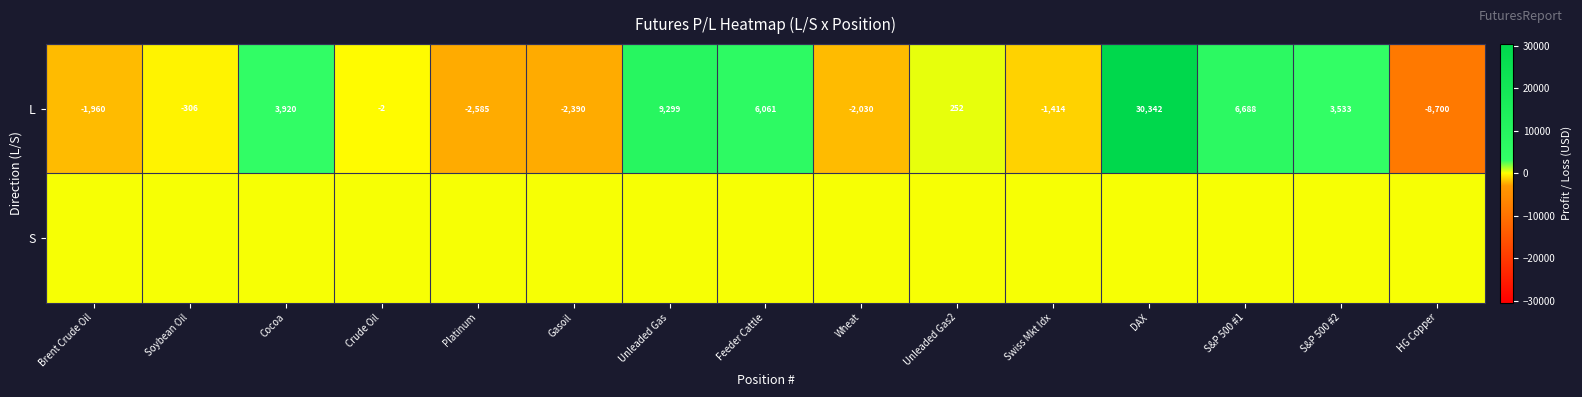

What is the maximum value shown in the chart?

30341.5